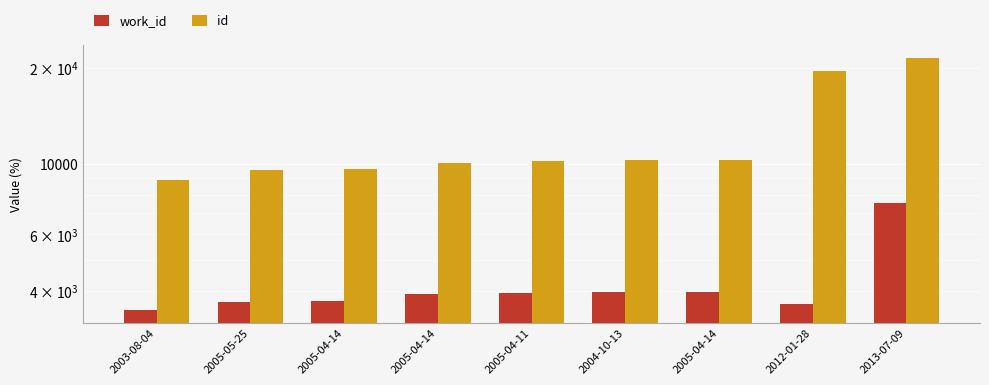

At how many categories does at least one series exceed 19080?

2